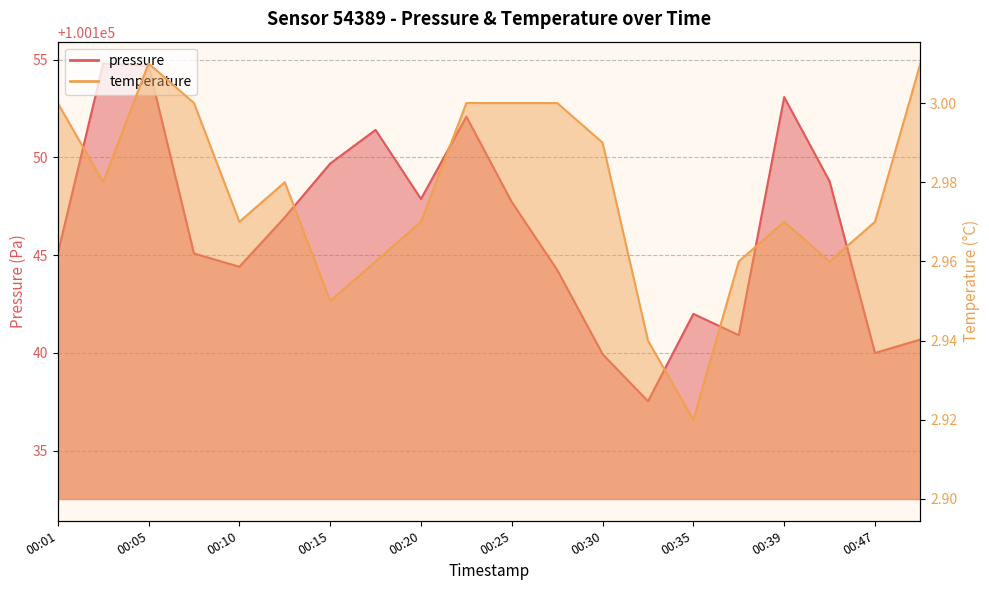

Does the chart have visible grid lines?

Yes